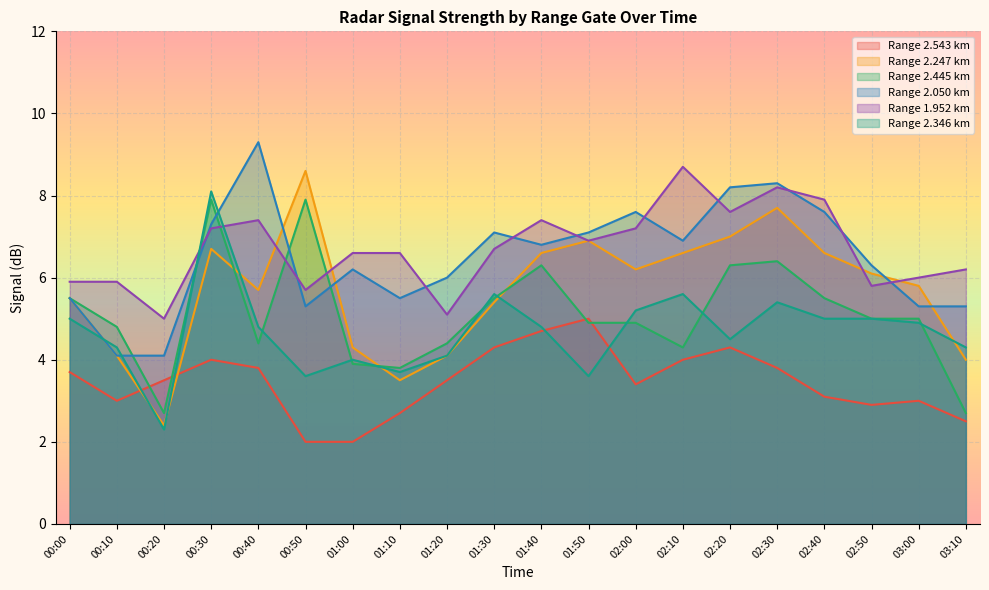

At which label is 2.050 closest to 6?

01:20